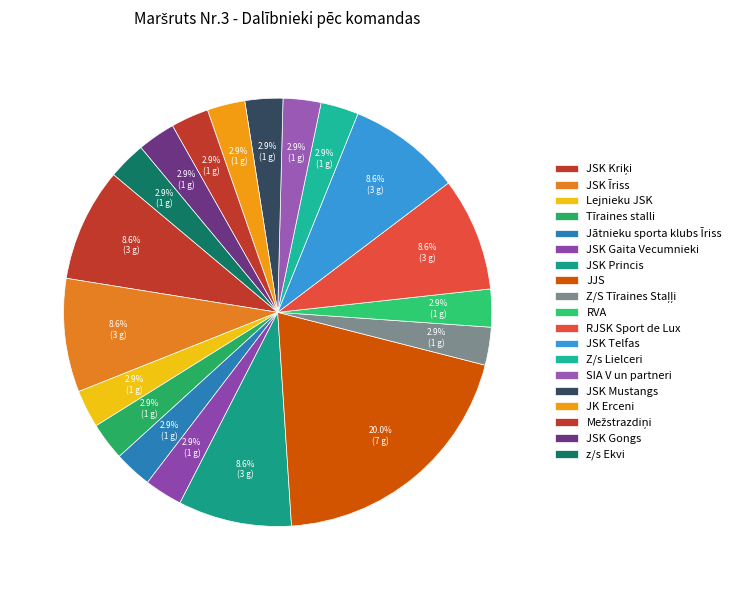

How many slices are in this pie chart?

19